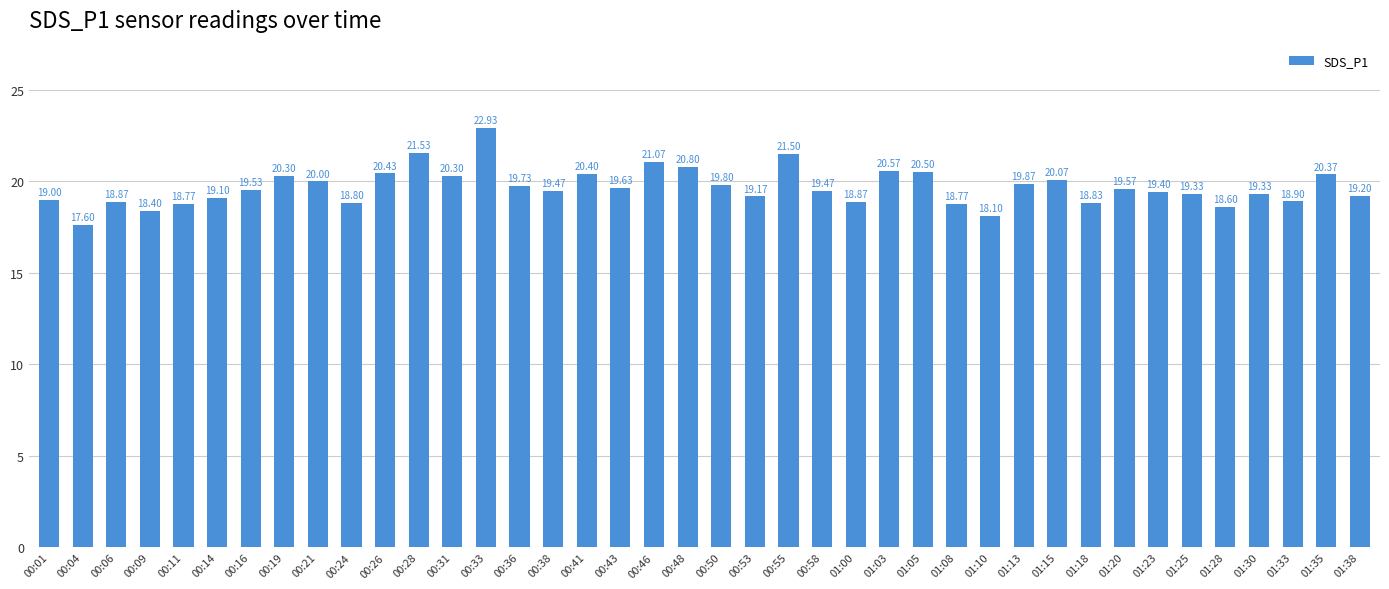

Approximately how many times larger is the value at 00:28 compared to 01:03?

1.0